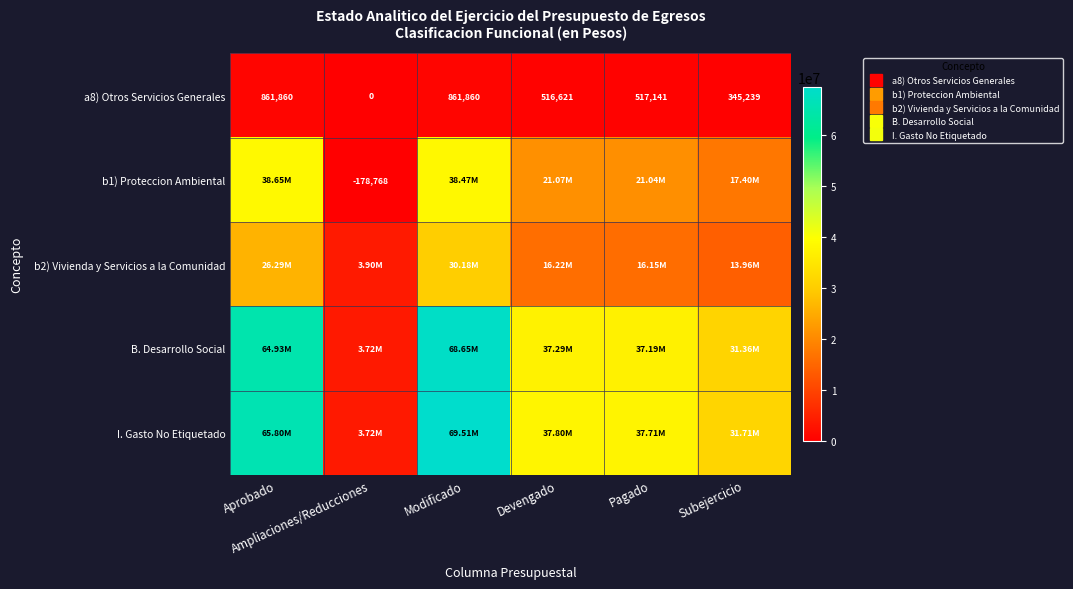

List the labels in order of a8) Otros Servicios Generales value, smallest first.

Ampliaciones/Reducciones, Subejercicio, Devengado, Pagado, Aprobado, Modificado